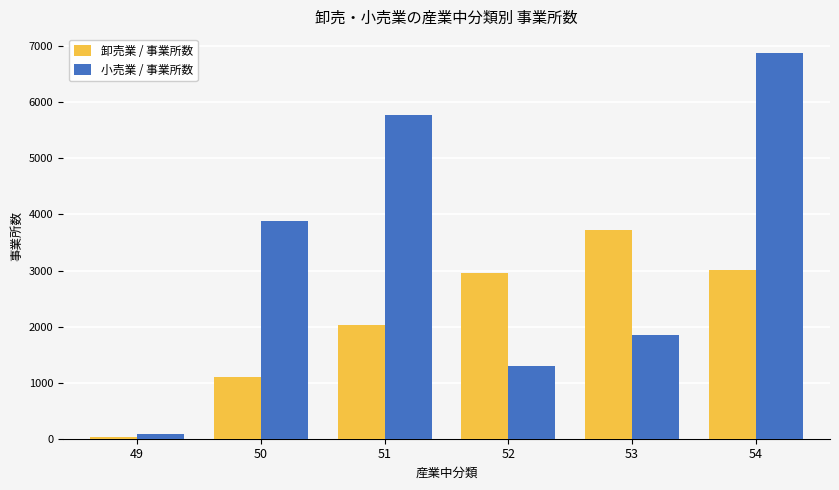

What is the difference between the maximum and minimum values in the 小売業 / 事業所数 series?

6784